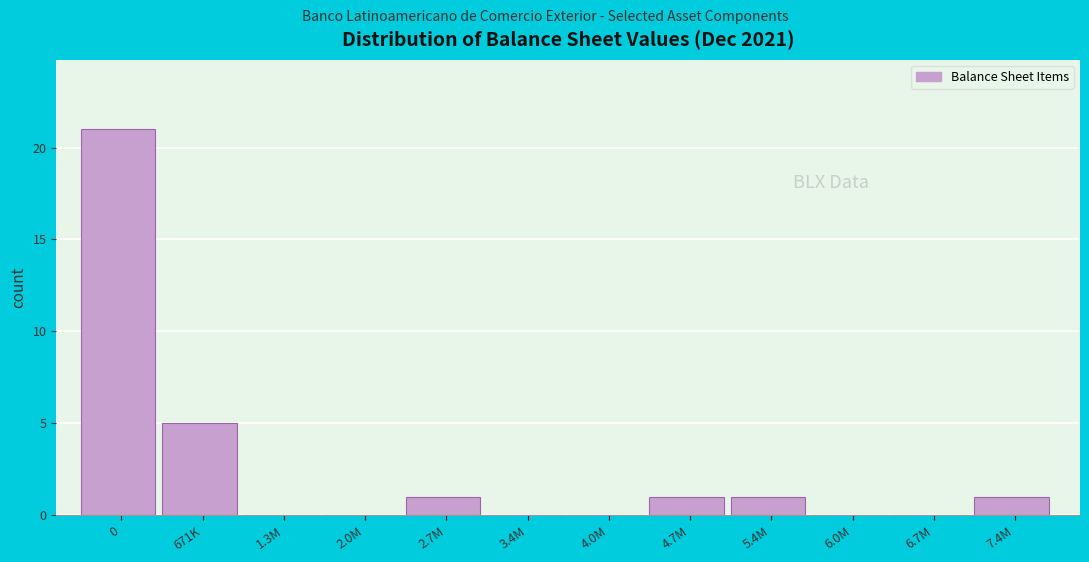

Reading left to right, list all the values displayed in this chart.

0=21	671K=5	1.3M=0	2.0M=0	2.7M=1	3.4M=0	4.0M=0	4.7M=1	5.4M=1	6.0M=0	6.7M=0	7.4M=1